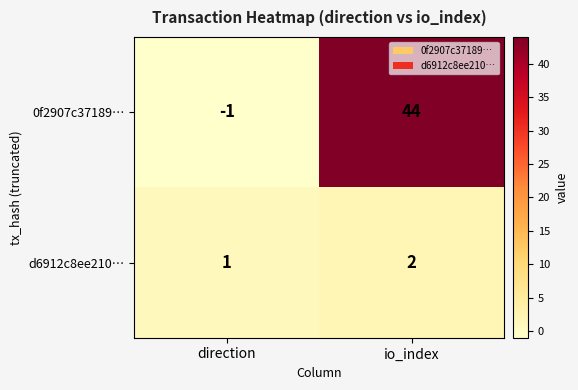

Which series changed the most between direction and io_index?

0f2907c37189…